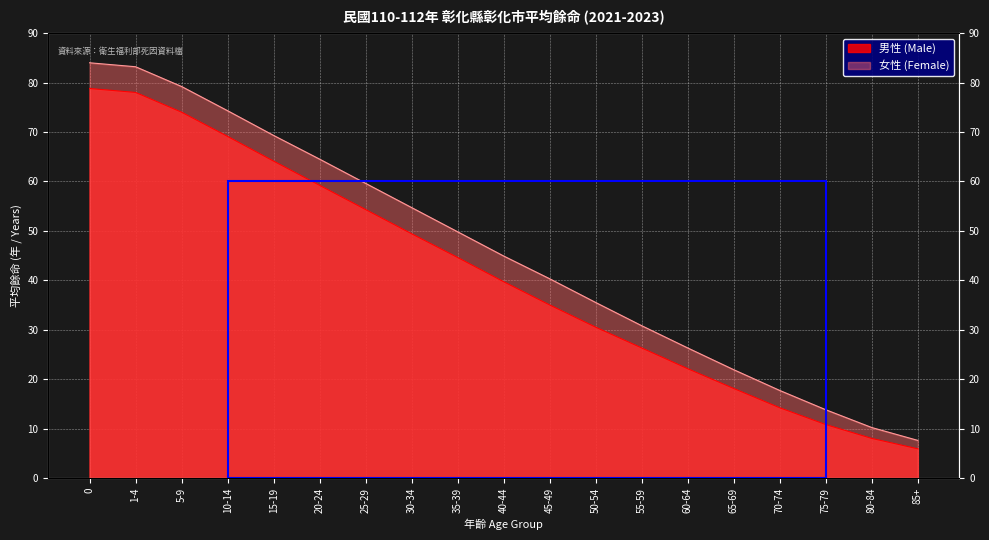

True or false: 男性 (Male) and 女性 (Female) intersect in this chart.

False